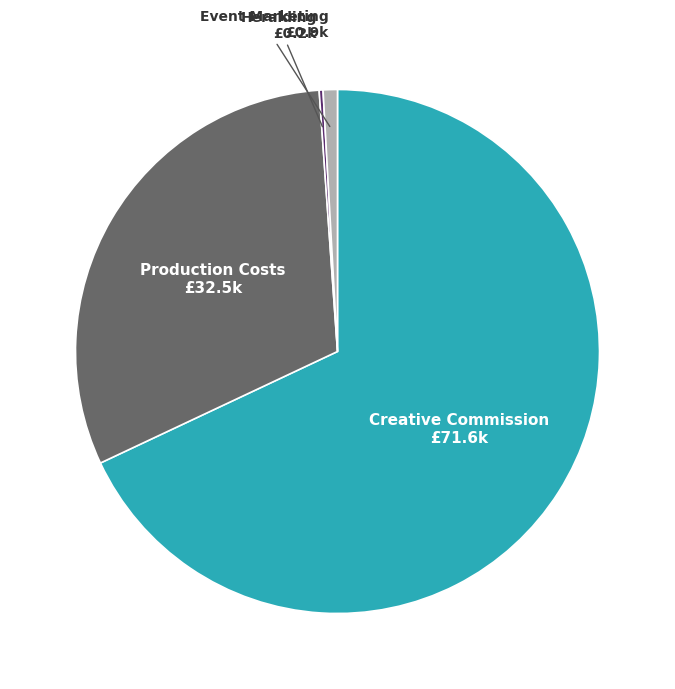

Which has a higher value, Creative Commission £71.6k or Production Costs £32.5k?

Creative Commission £71.6k